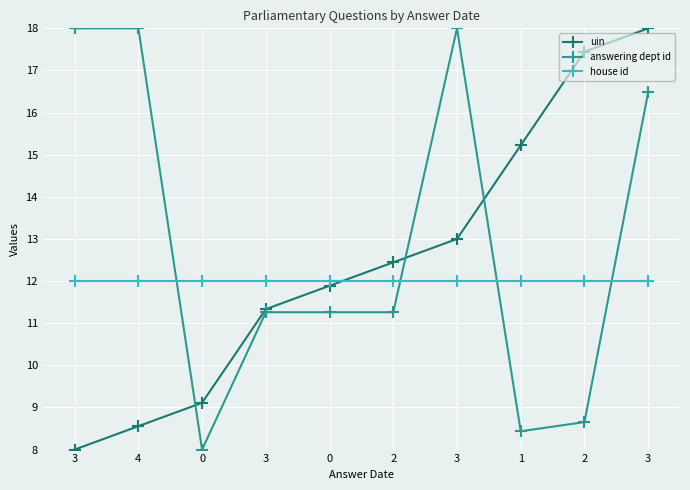

What is the difference between the answering dept id values at 0 and 1?

0.4